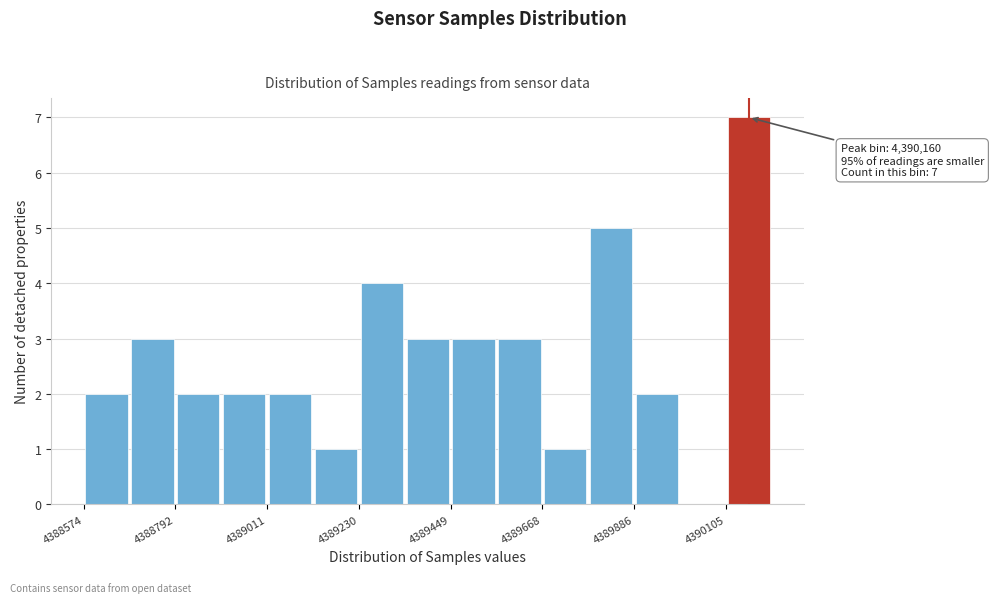

Read against the x-axis, roughly where is the centre of the tallest bar?

4390150